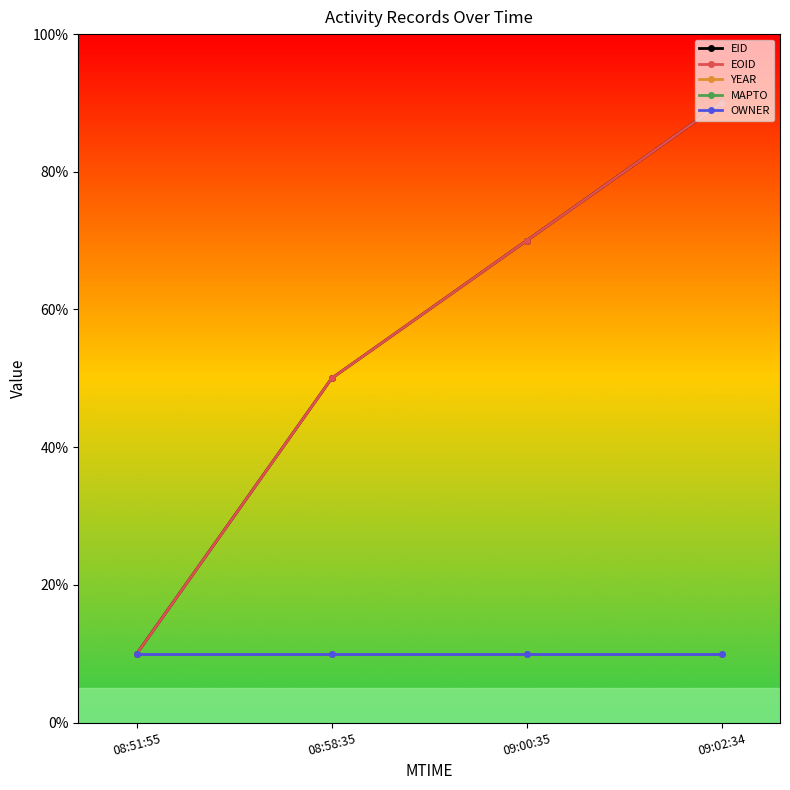

Between 08:58:35 and 09:00:35, which is larger?

09:00:35